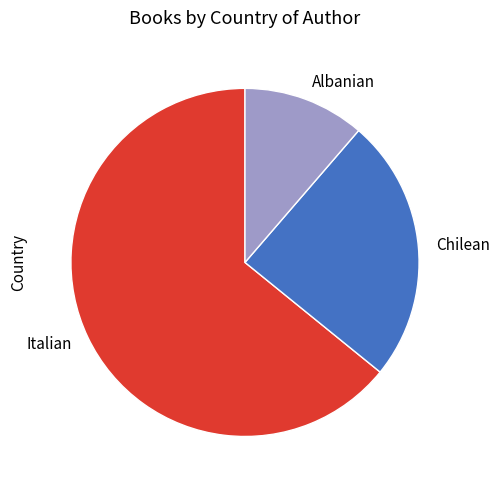

Rank the categories by value from lowest to highest.

Albanian, Chilean, Italian